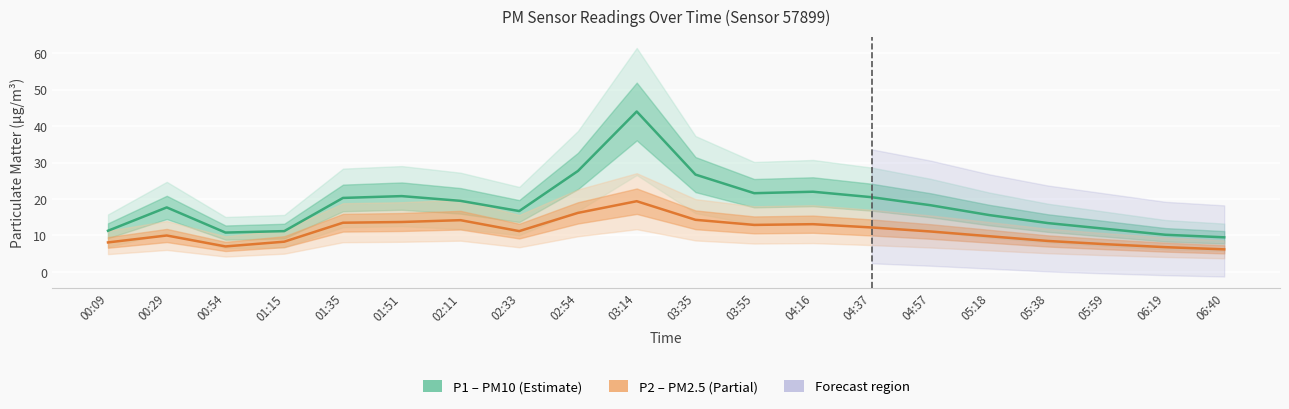

What is the difference between the second highest and second lowest values in the P1 (PM10) series?

17.5